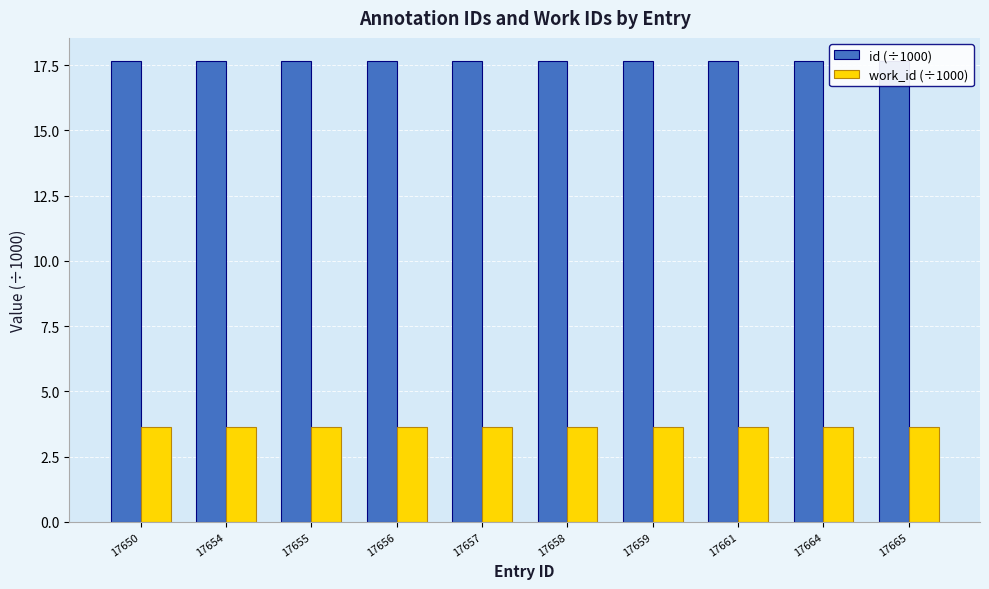

At 17657, list the series in order from largest to smallest.

id (÷1000), work_id (÷1000)